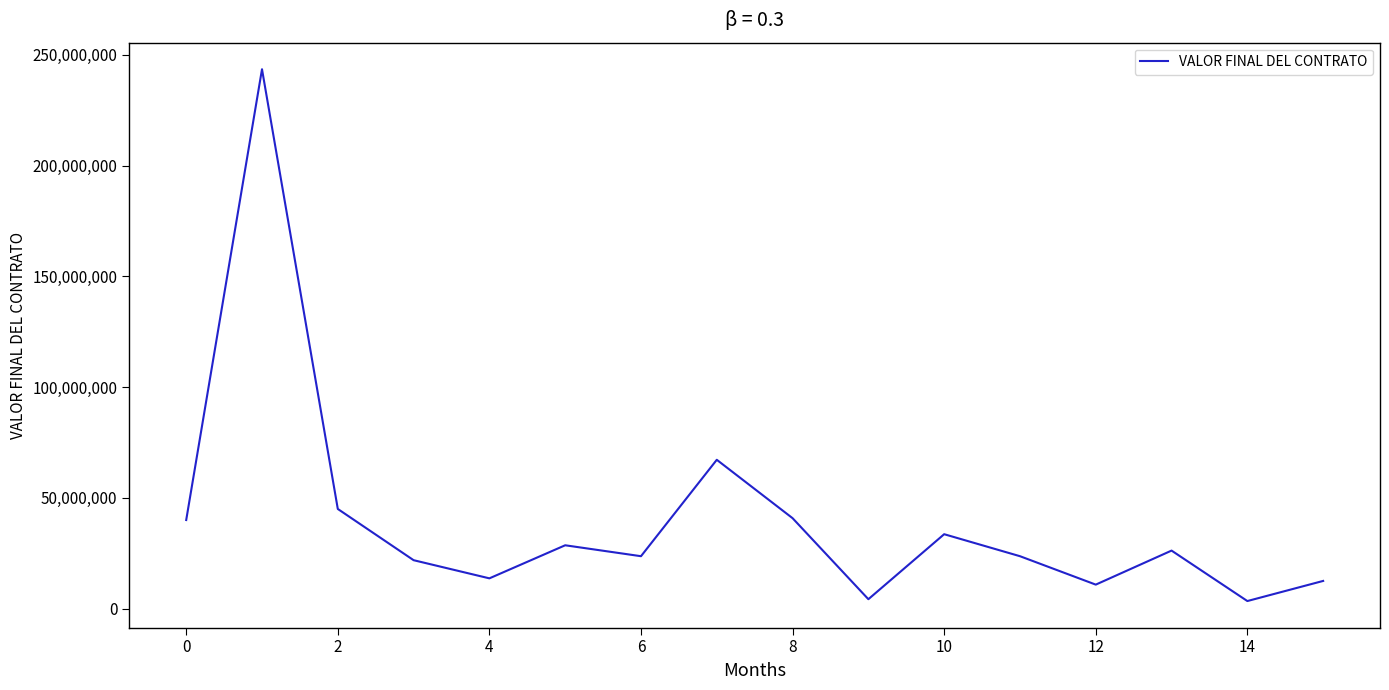

What is the greatest value displayed?

243540097